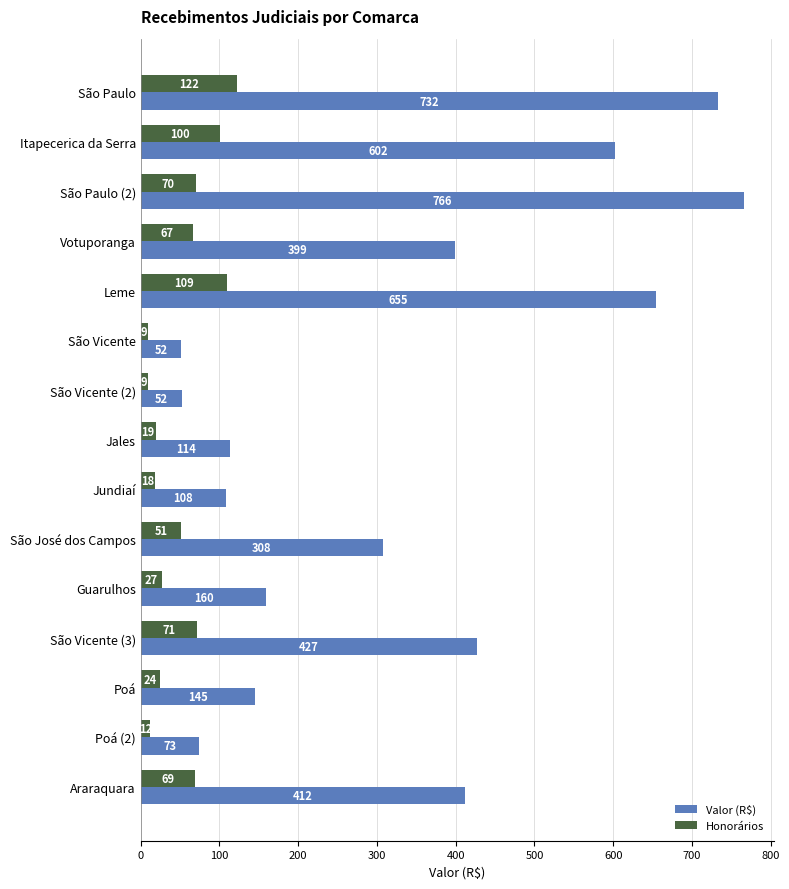

Which series has the widest spread of values?

Valor (R$)